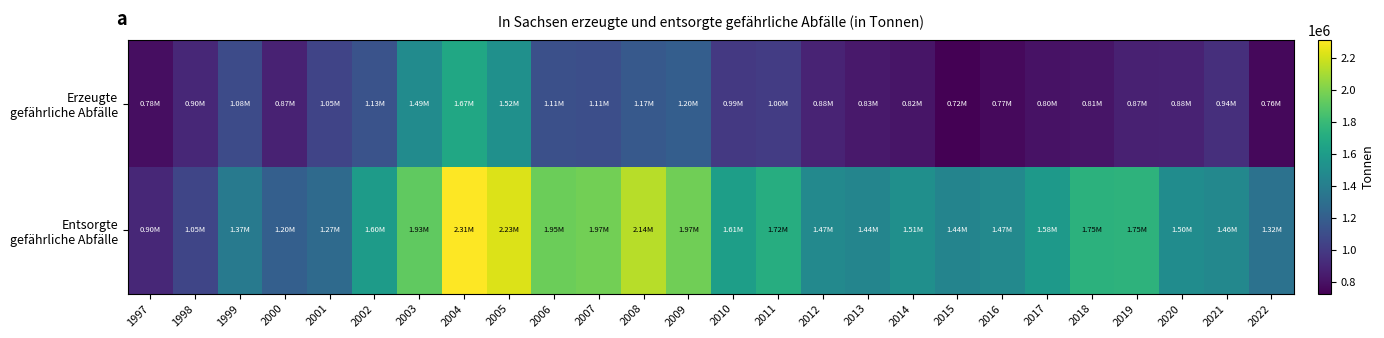

Which has a higher value, 2017 or 2008?

2008